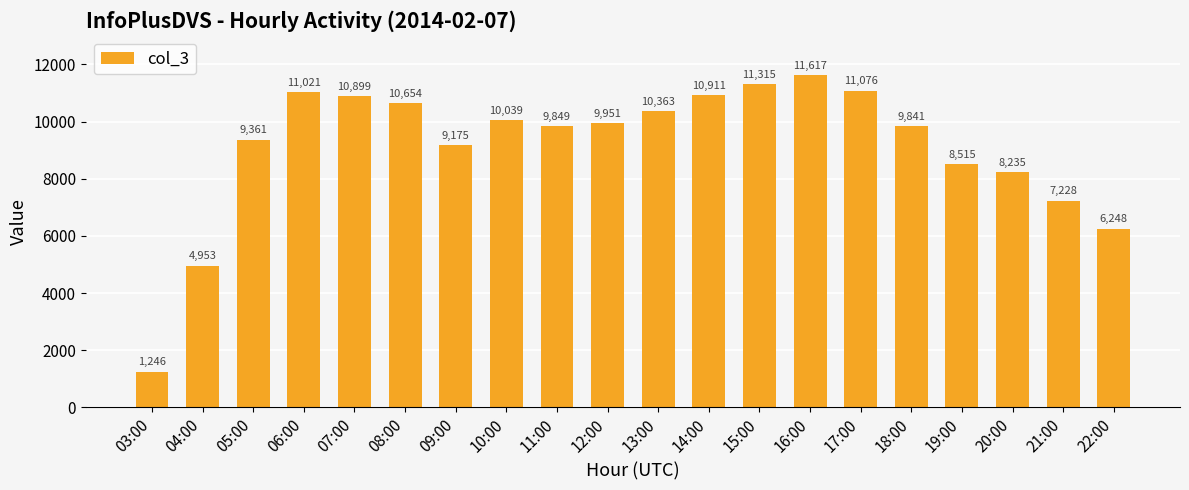

Reading right to left, extract all data points from this chart.

22:00=6248	21:00=7228	20:00=8235	19:00=8515	18:00=9841	17:00=11076	16:00=11617	15:00=11315	14:00=10911	13:00=10363	12:00=9951	11:00=9849	10:00=10039	09:00=9175	08:00=10654	07:00=10899	06:00=11021	05:00=9361	04:00=4953	03:00=1246